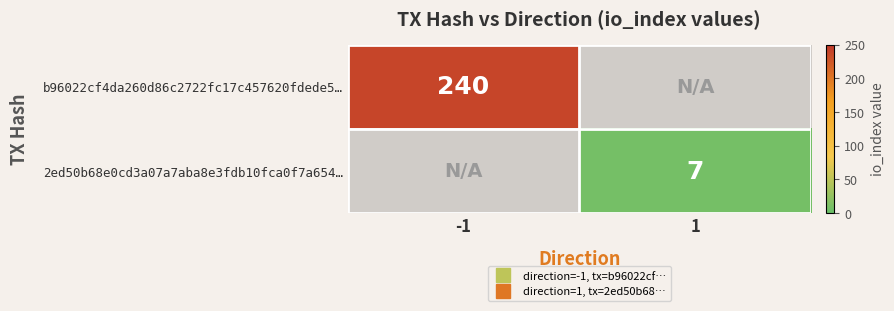

At which label does 2ed50b68e0cd3a07a7aba8e3fdb10fca0f7a654… reach its minimum?

-1